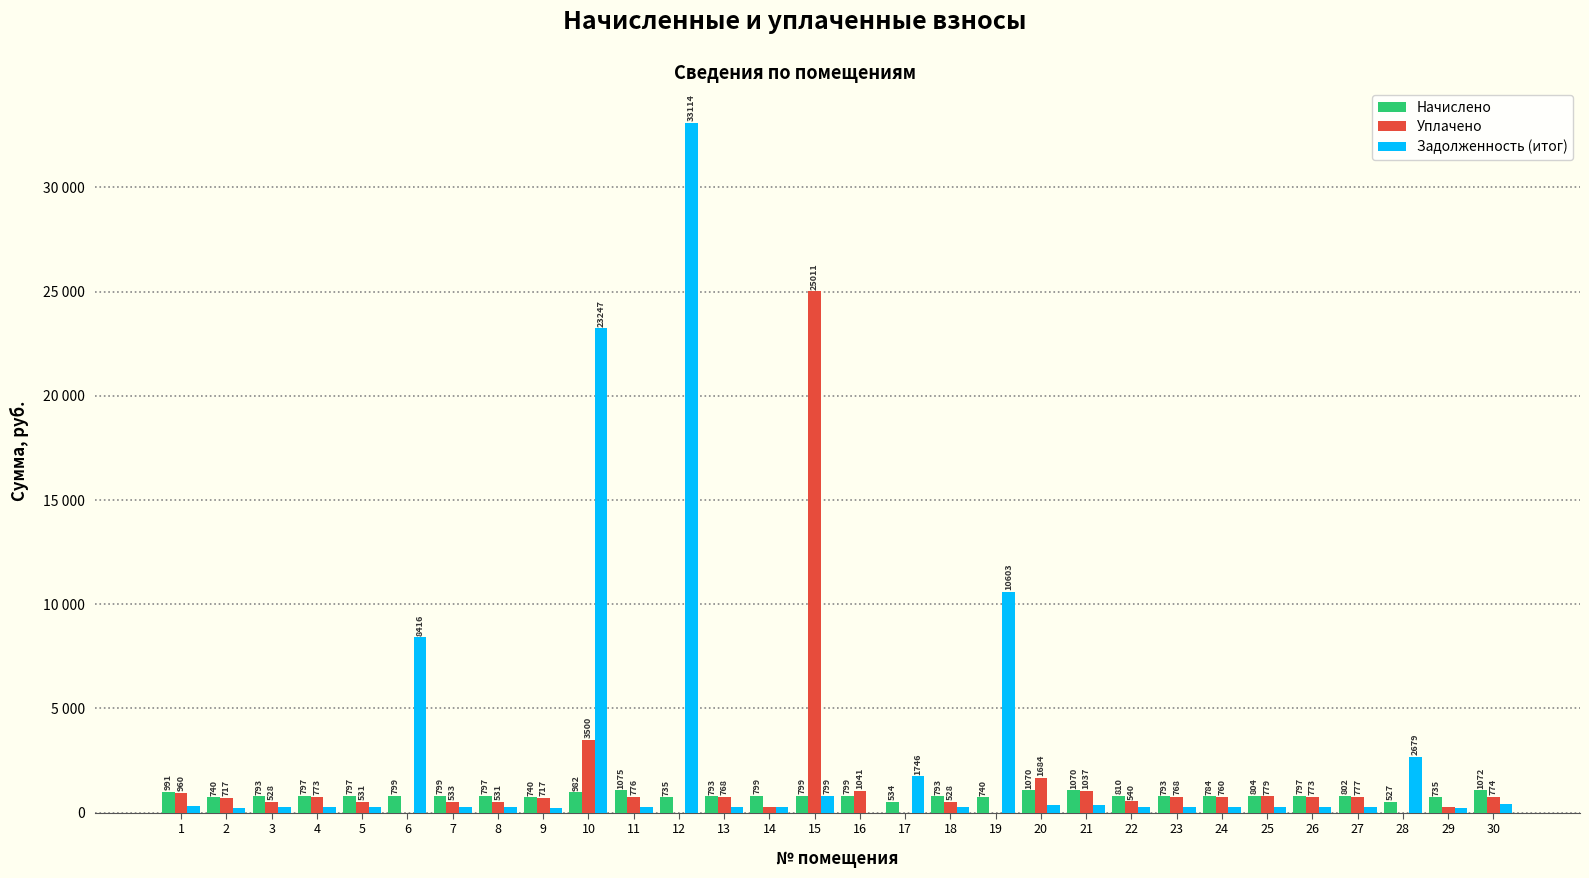

What is the total value across all series at 24?

1804.9